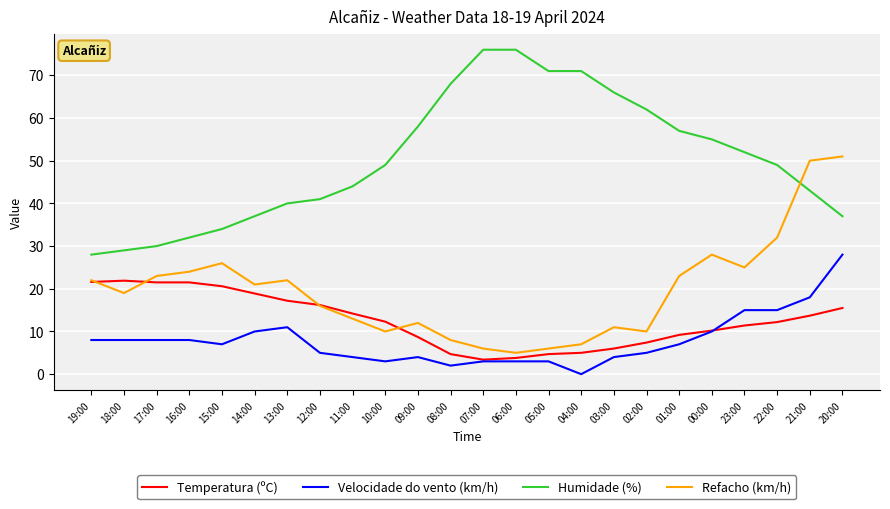

At 16:00, list the series in order from largest to smallest.

Humidade (%), Refacho (km/h), Temperatura (ºC), Velocidade do vento (km/h)